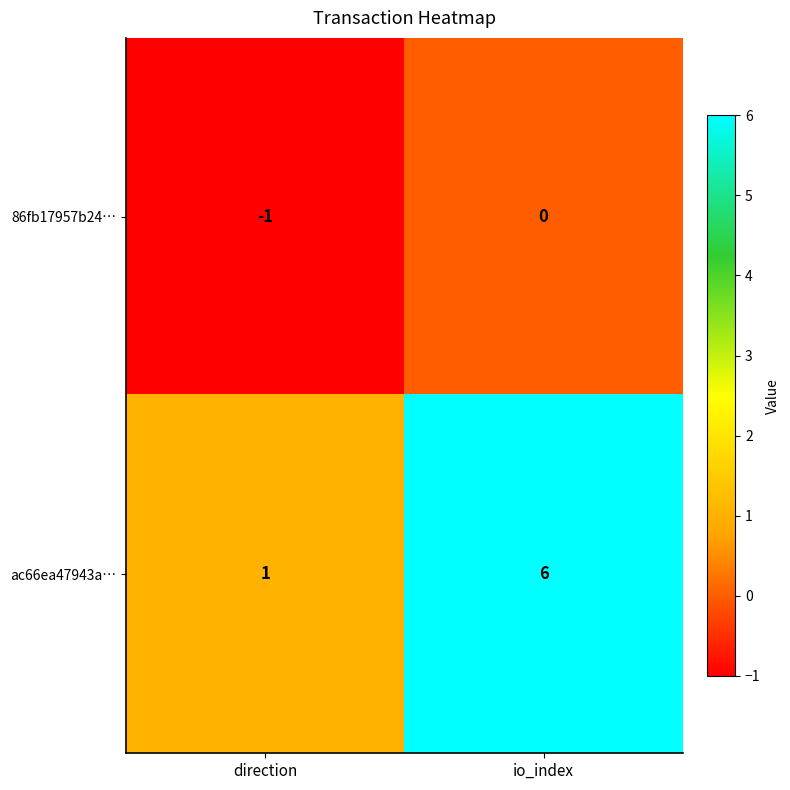

What is the sum of the ac66ea47943a… values at direction and io_index?

7